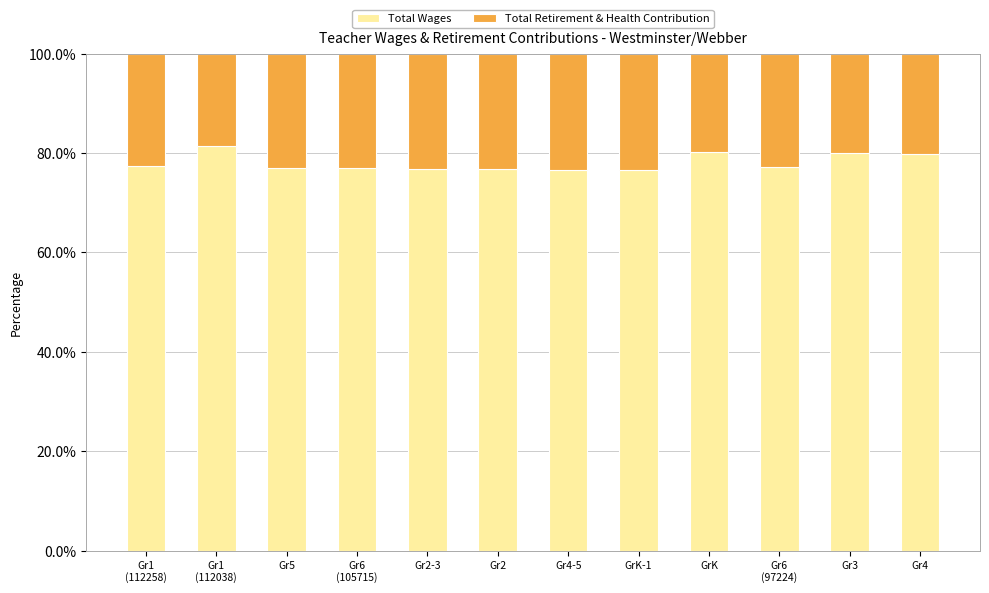

How many categories are shown in the chart?

12